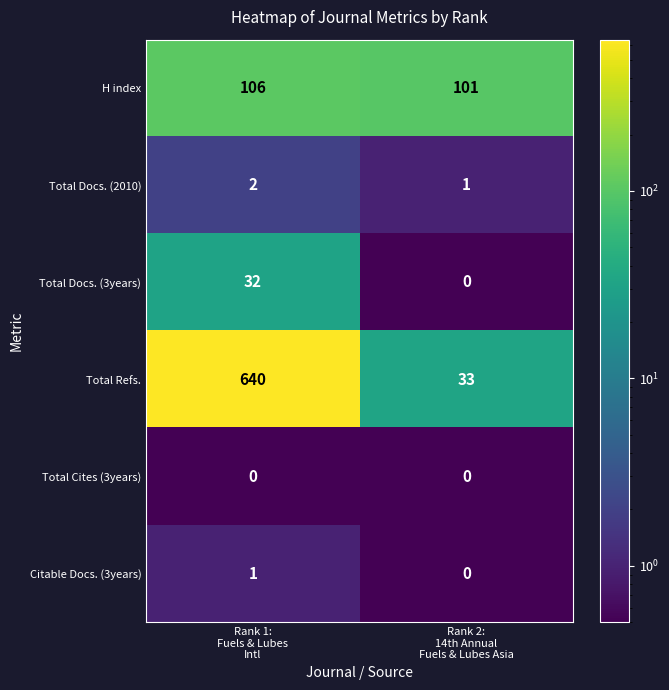

Reading left to right, transcribe all the data shown in this chart.

H index: 106	101
Total Docs. (2010): 2	1
Total Docs. (3years): 32	0
Total Refs.: 640	33
Total Cites (3years): 0	0
Citable Docs. (3years): 1	0